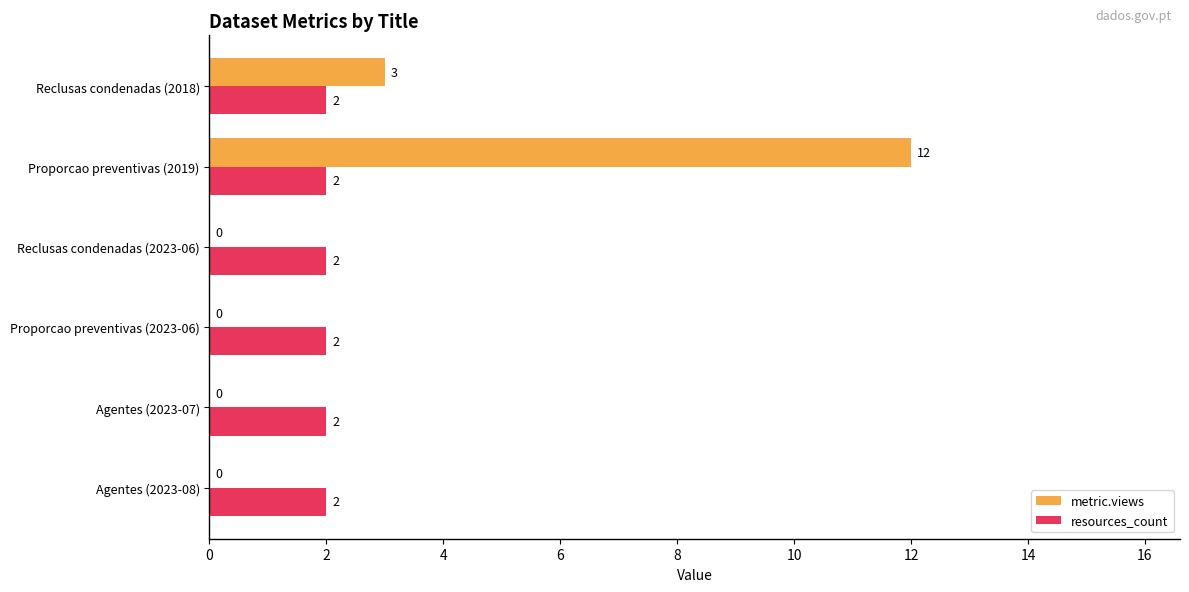

What is the greatest value displayed?

12